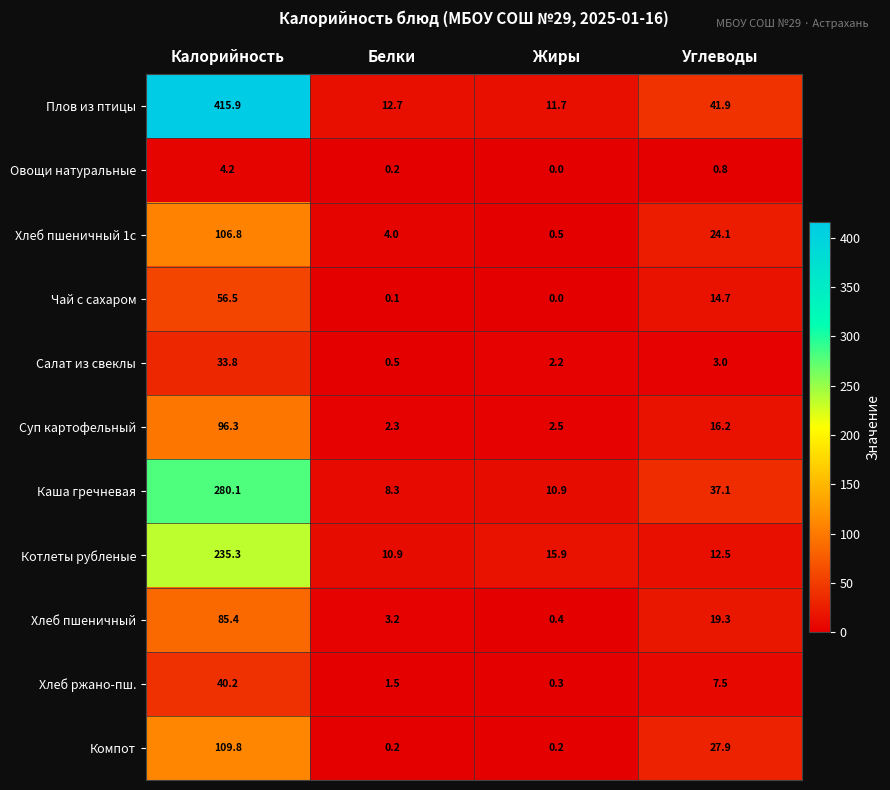

Between Жиры and Углеводы, which series saw the biggest shift?

Плов из птицы